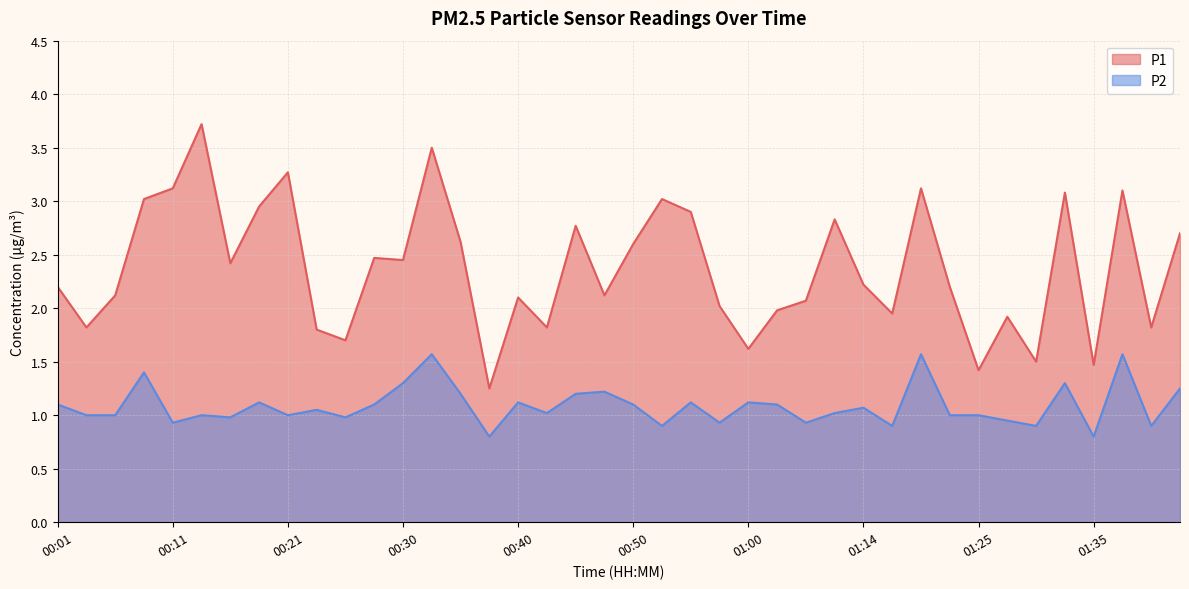

What position from the right is 00:18?

33